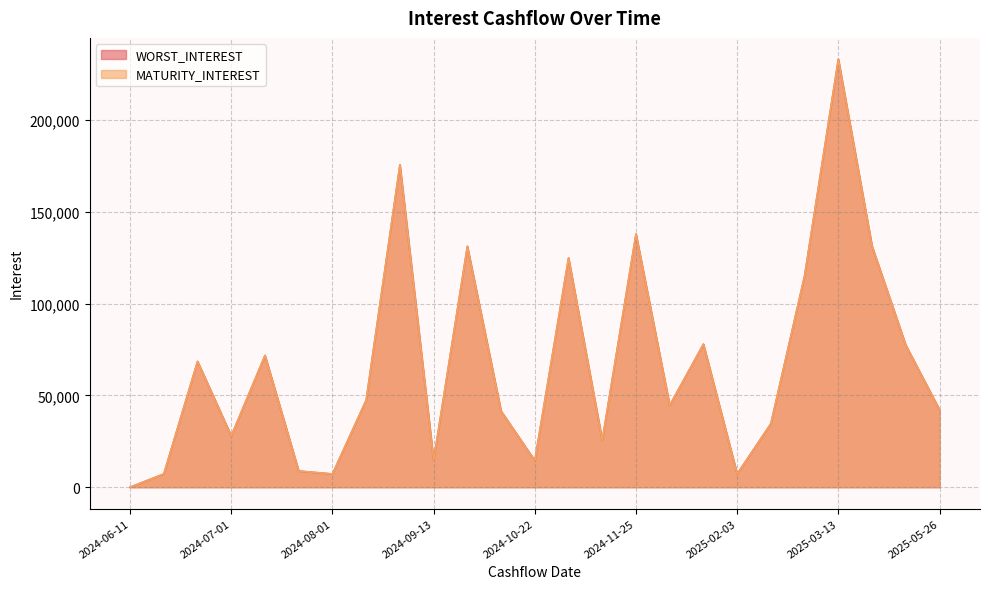

Rank the series at 2024-10-22 from lowest to highest value.

WORST_INTEREST, MATURITY_INTEREST